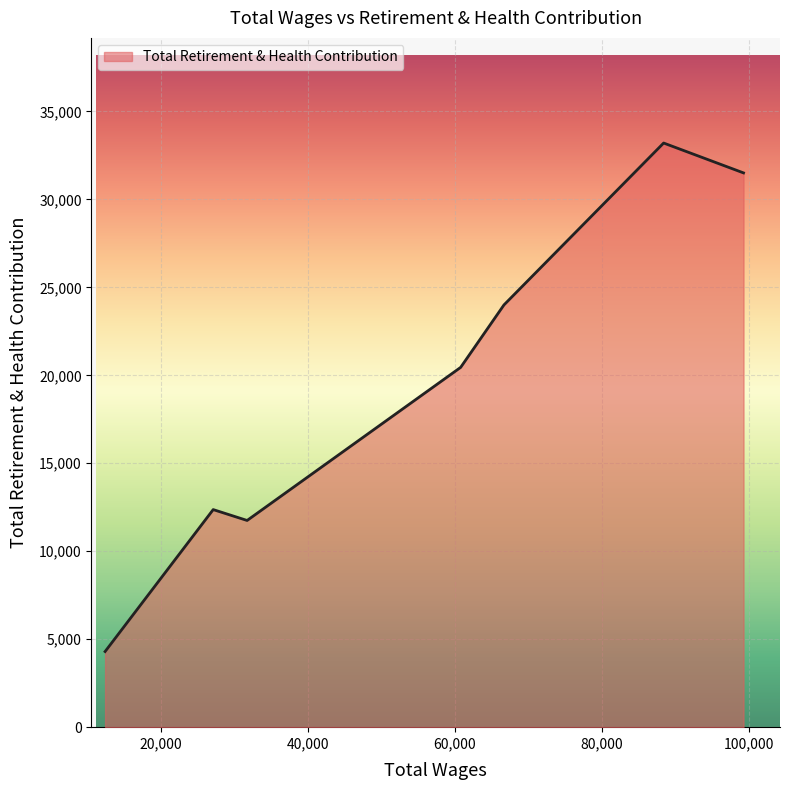

True or false: the data has more than 2 interior local peaks.

False